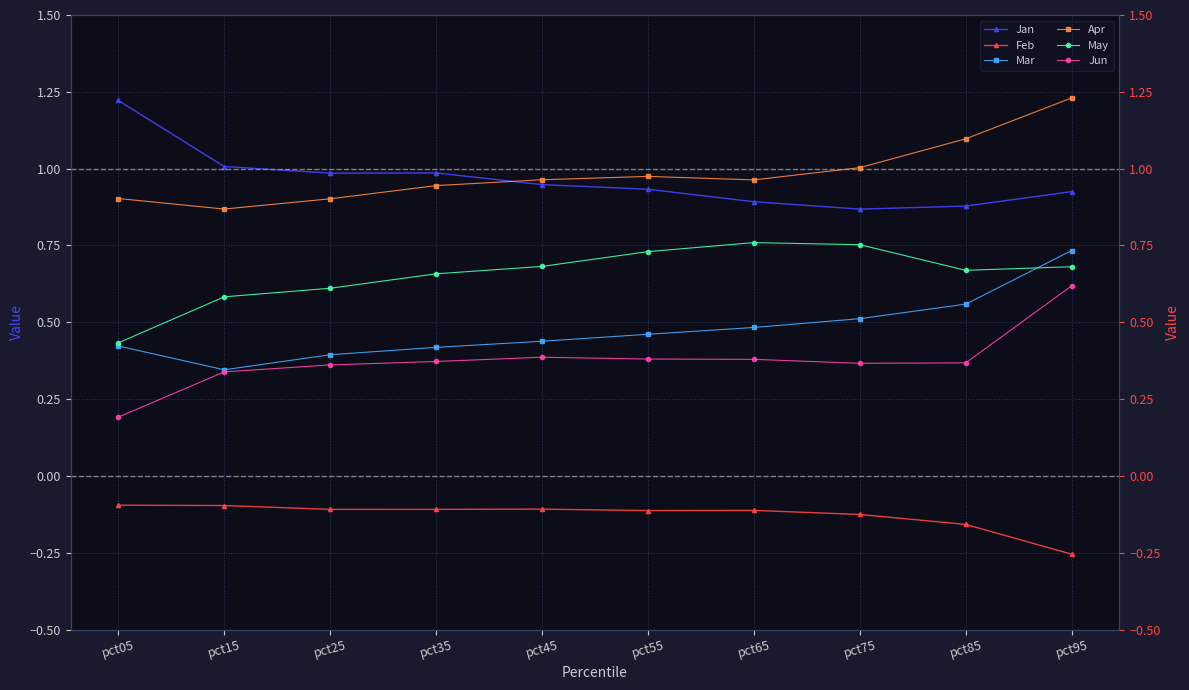

At which label is Apr closest to 1?

pct75